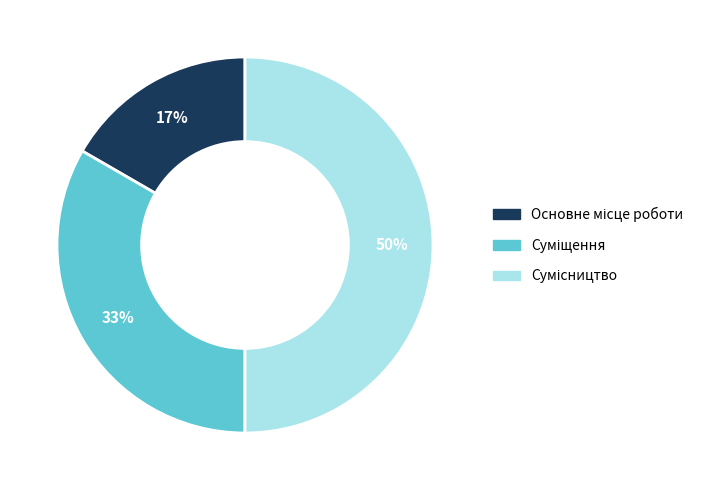

To the nearest percent, what is the average slice percentage?

33%